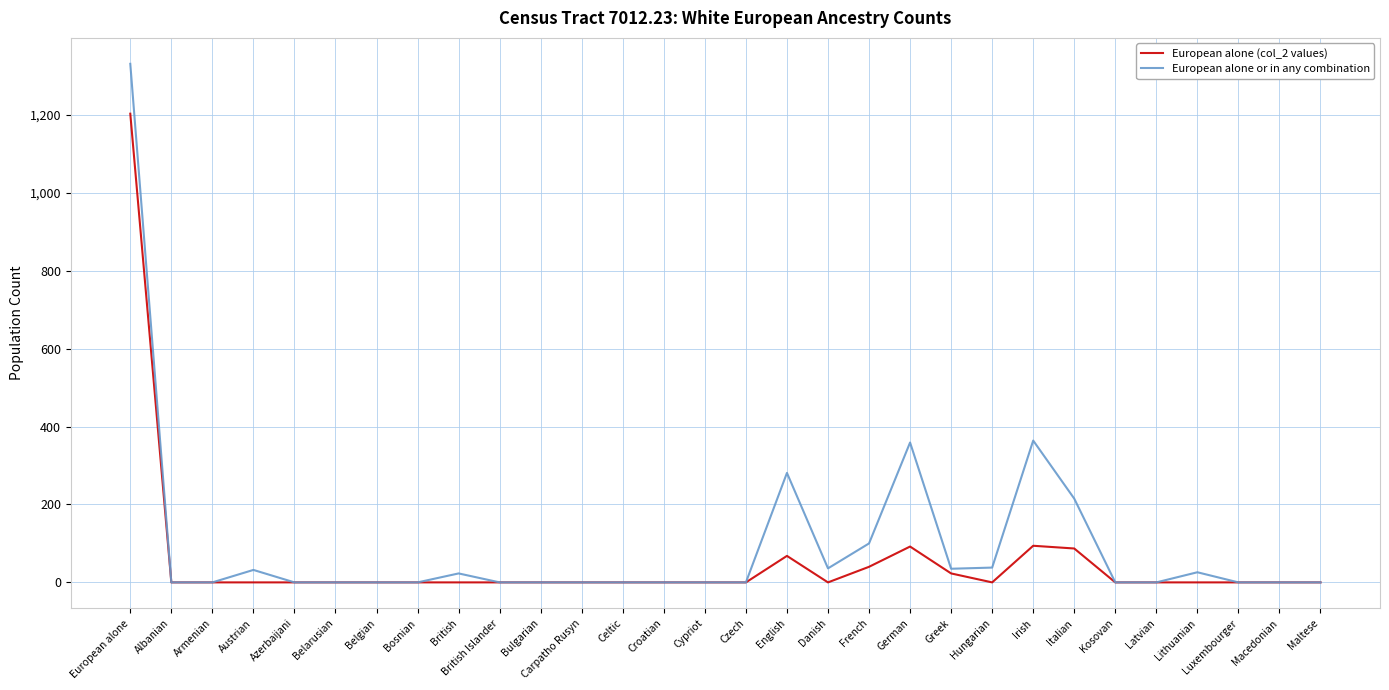

Which series has the widest spread of values?

European alone or in any combination